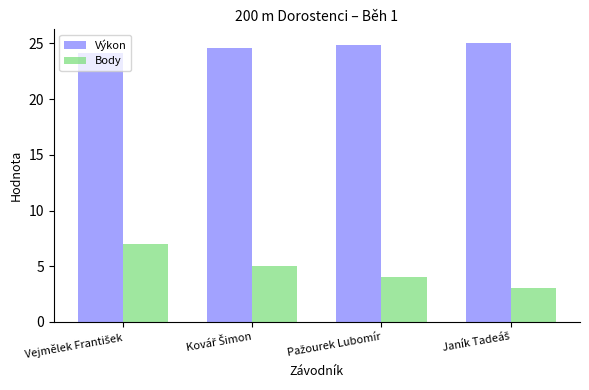

Which series has the largest range (max minus min)?

Body